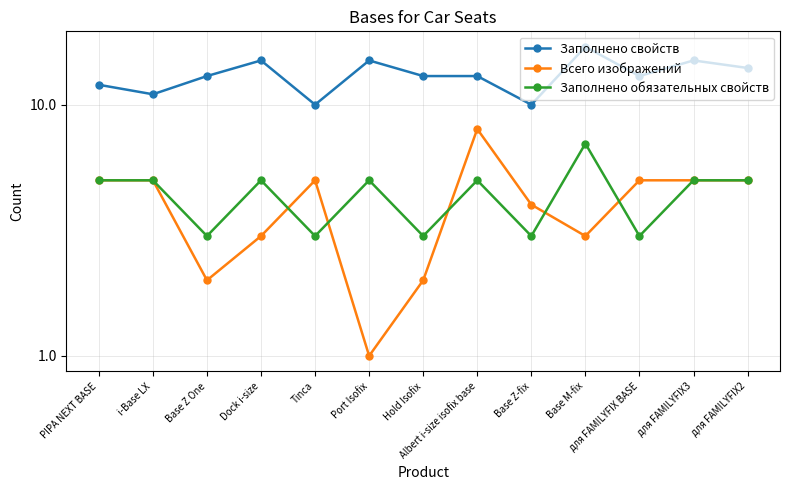

What is the difference between the maximum and minimum values in the Заполнено свойств series?

7